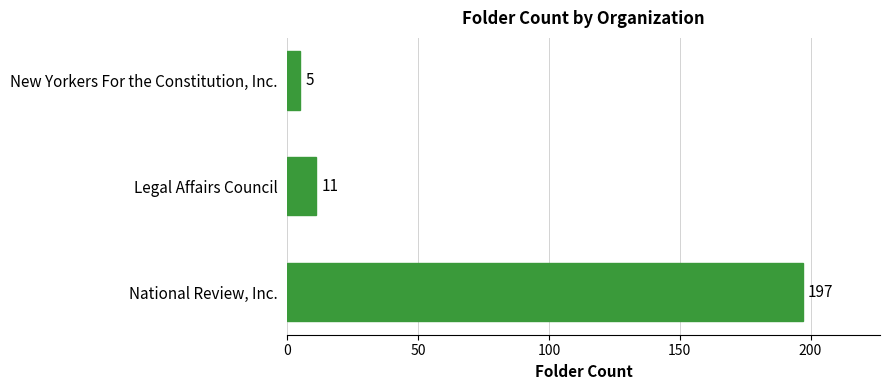

What is the difference between the maximum and minimum values?

192